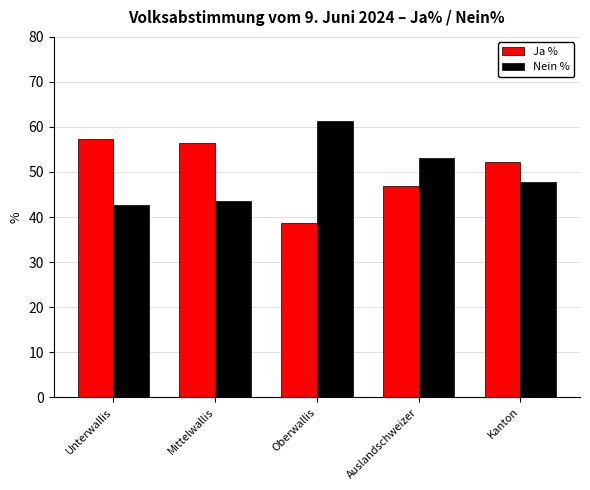

Rank the series at Kanton from lowest to highest value.

Nein %, Ja %